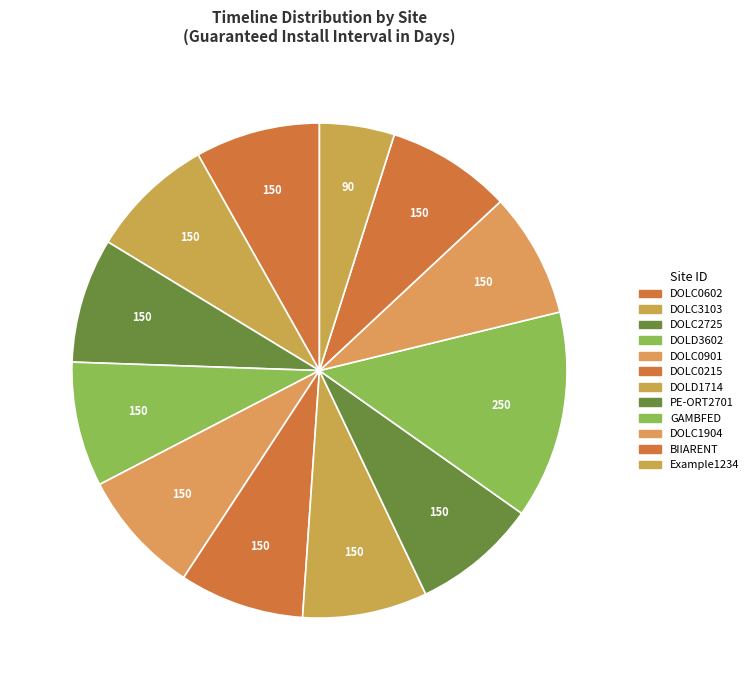

To the nearest percent, what is the average slice percentage?

8%